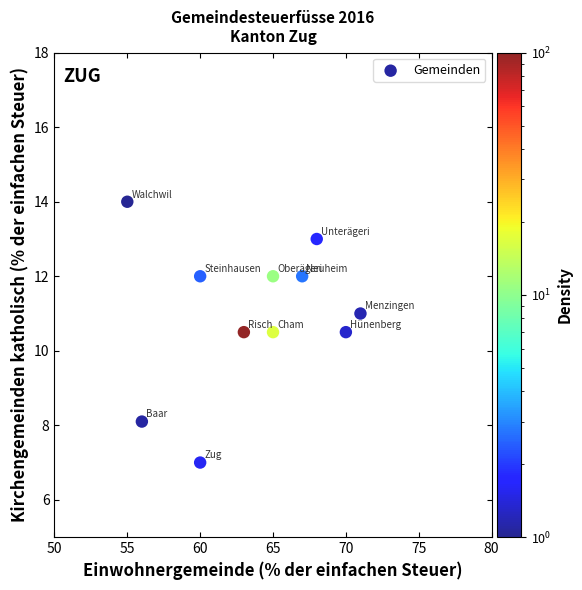

What is the range of Y values (max minus min)?

7.0